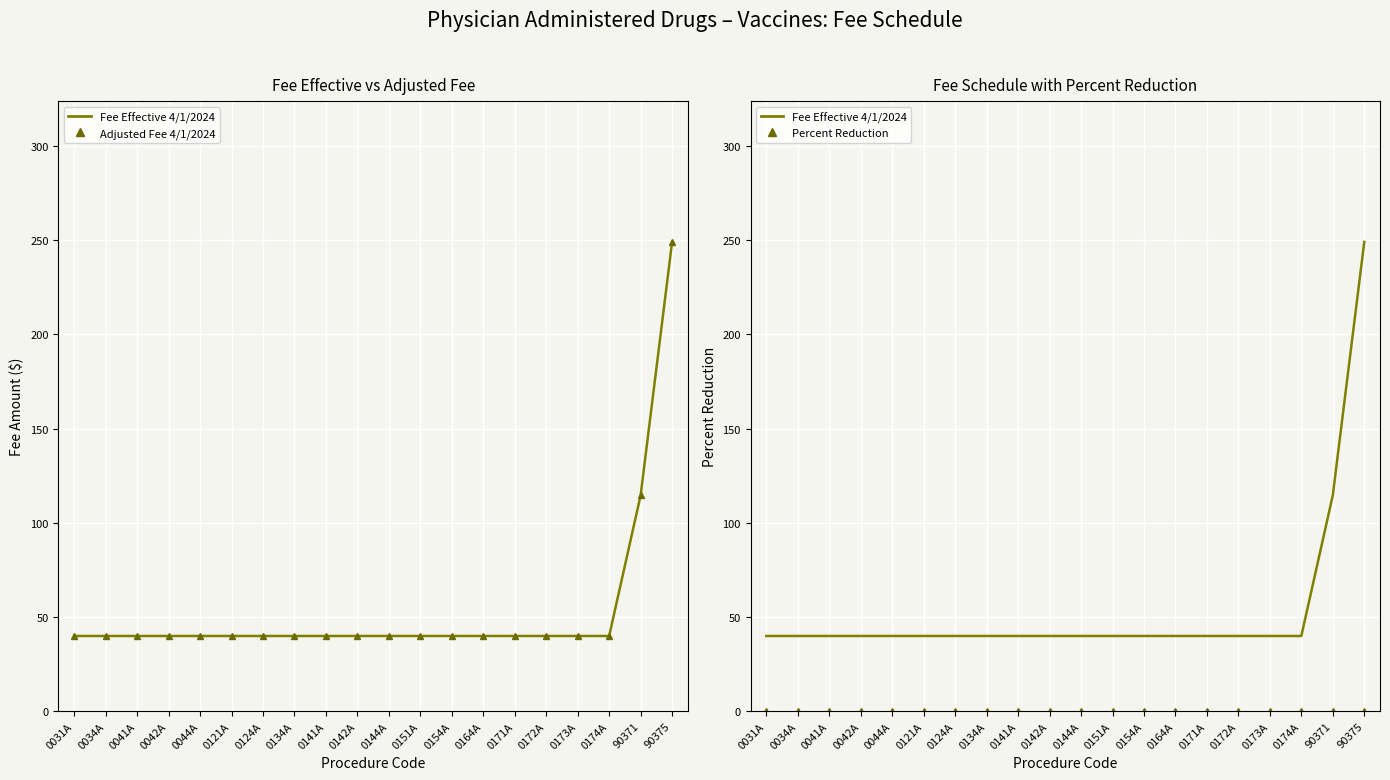

True or false: Fee Effective 4/1/2024 and Percent Reduction cross at least once.

False